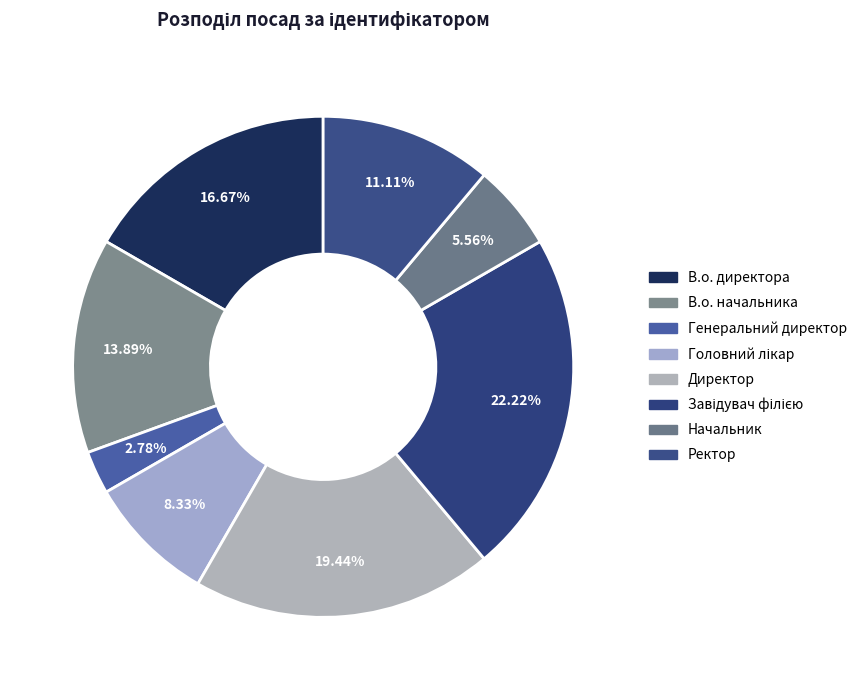

To the nearest percent, what is the difference between the largest and smallest slice percentages?

19%